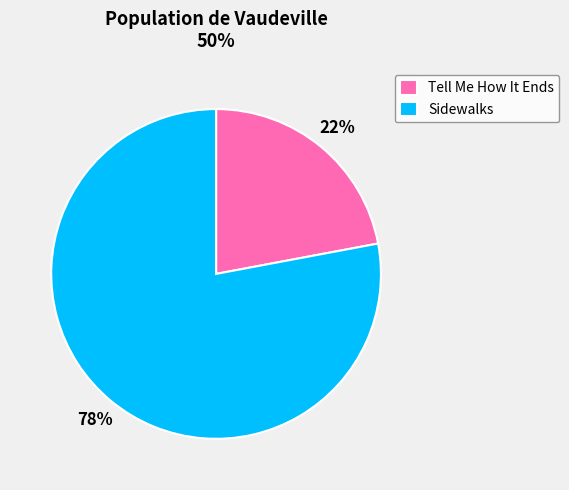

Rank the categories by value from highest to lowest.

Sidewalks, Tell Me How It Ends